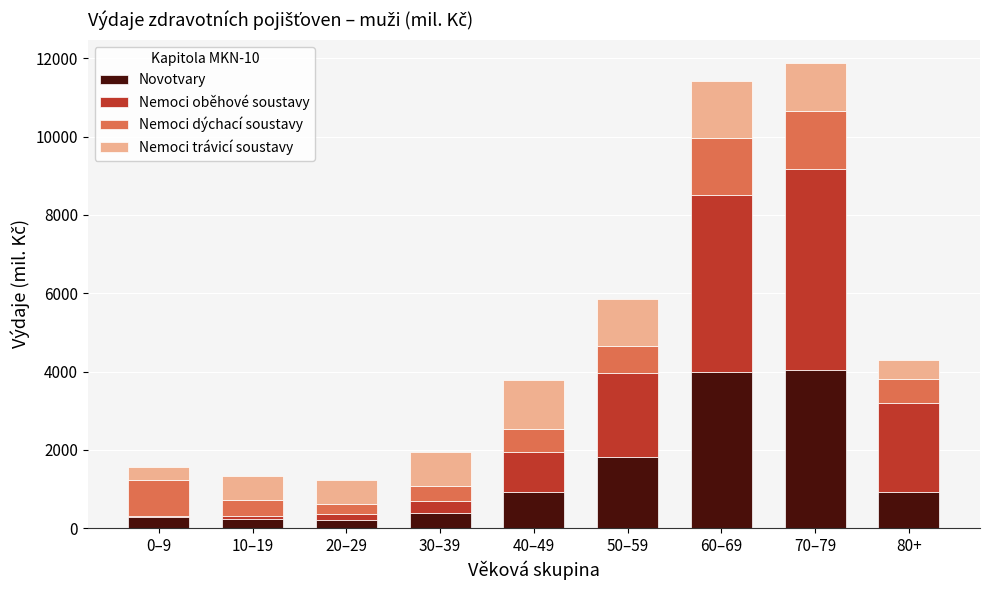

What is the highest value of the Novotvary series?

4050.6